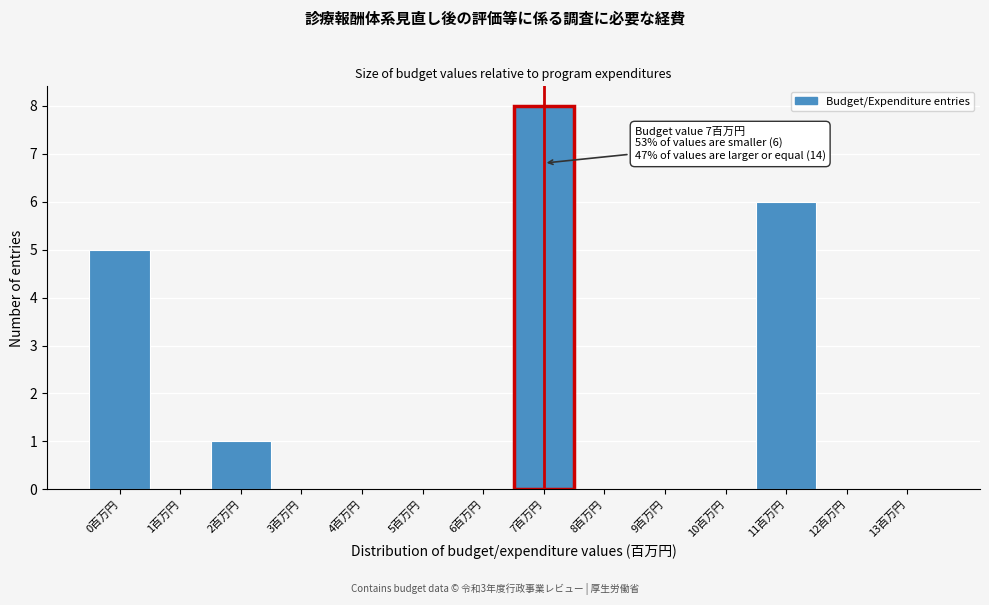

Which range on the x-axis has the tallest bar?

6.5 to 7.5